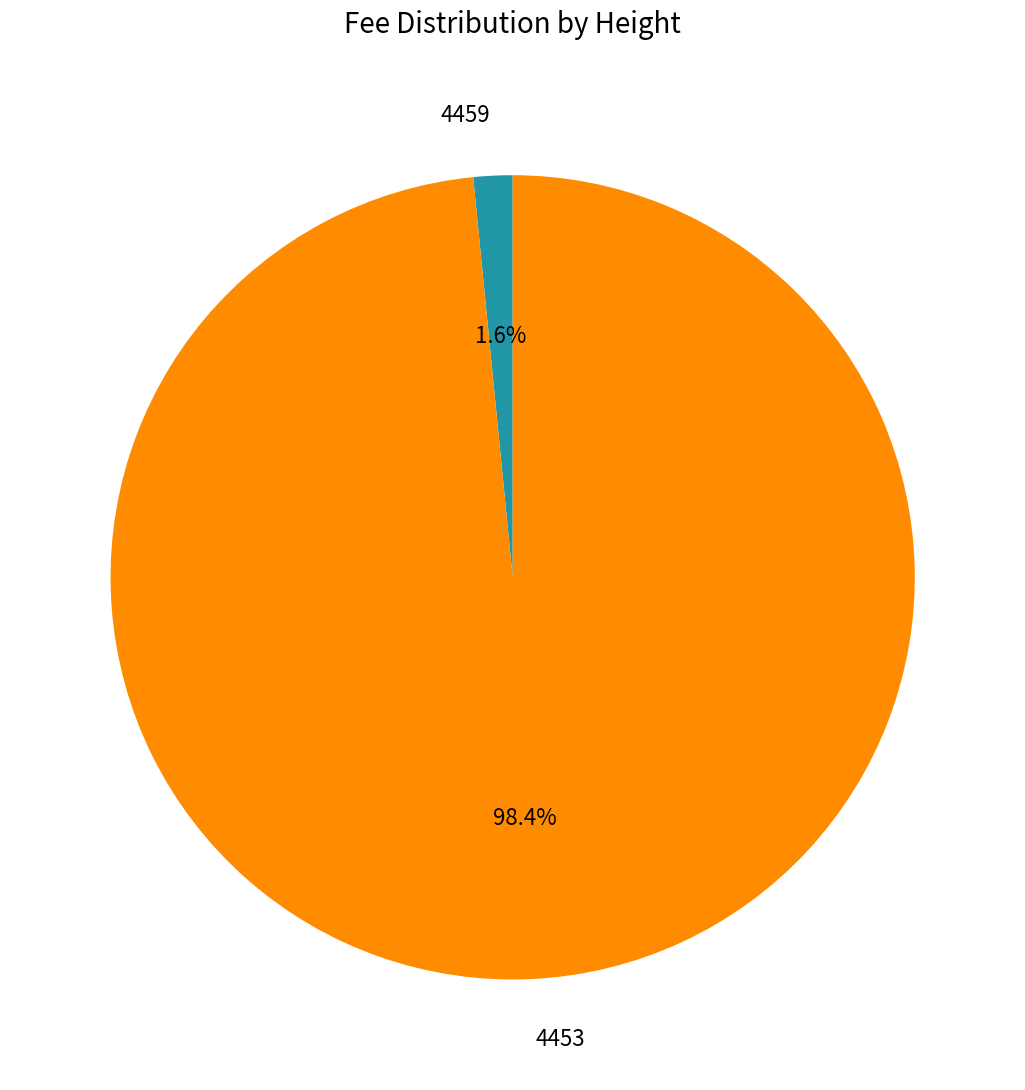

Which slice is the smallest?

4459